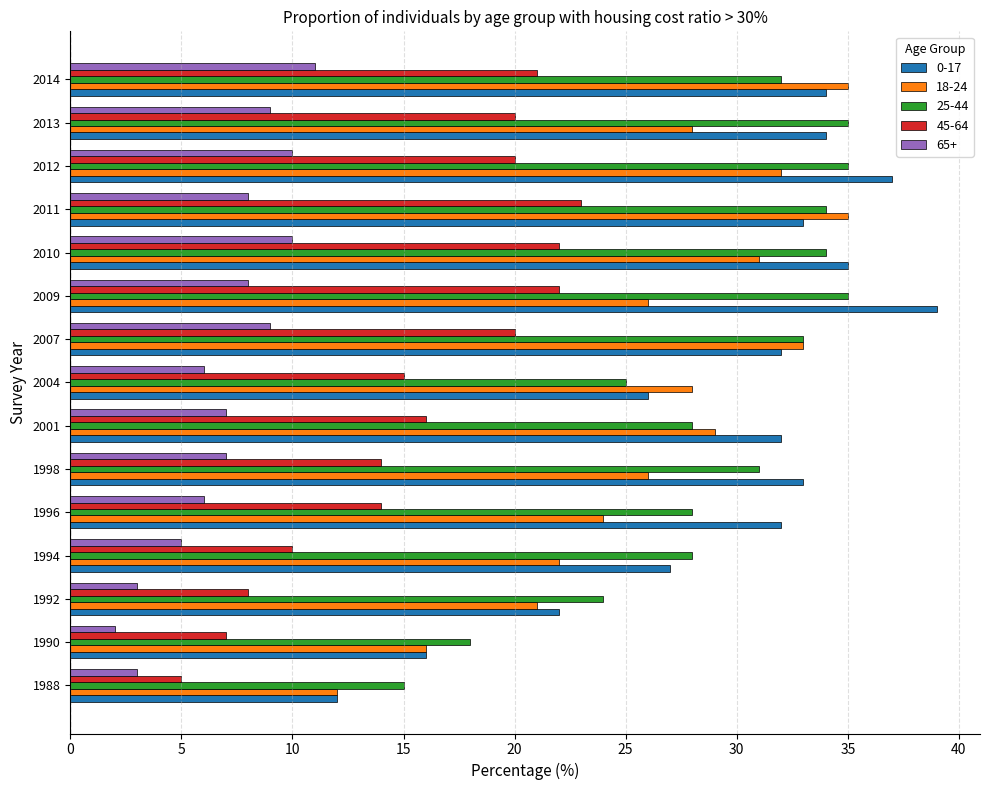

Which label corresponds to the largest value in the chart?

2009